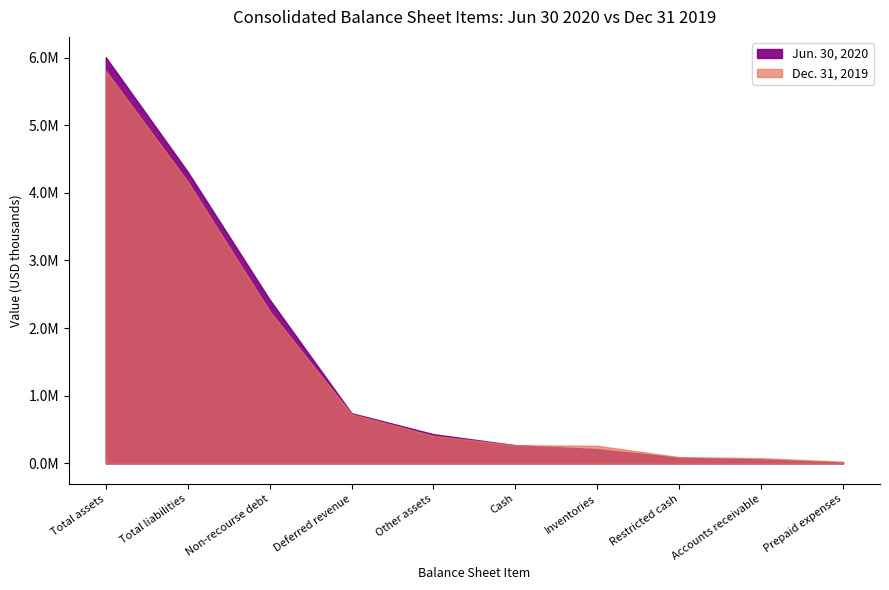

Is the value of Jun. 30, 2020 at Restricted cash greater than the value of Dec. 31, 2019 at Restricted cash?

No